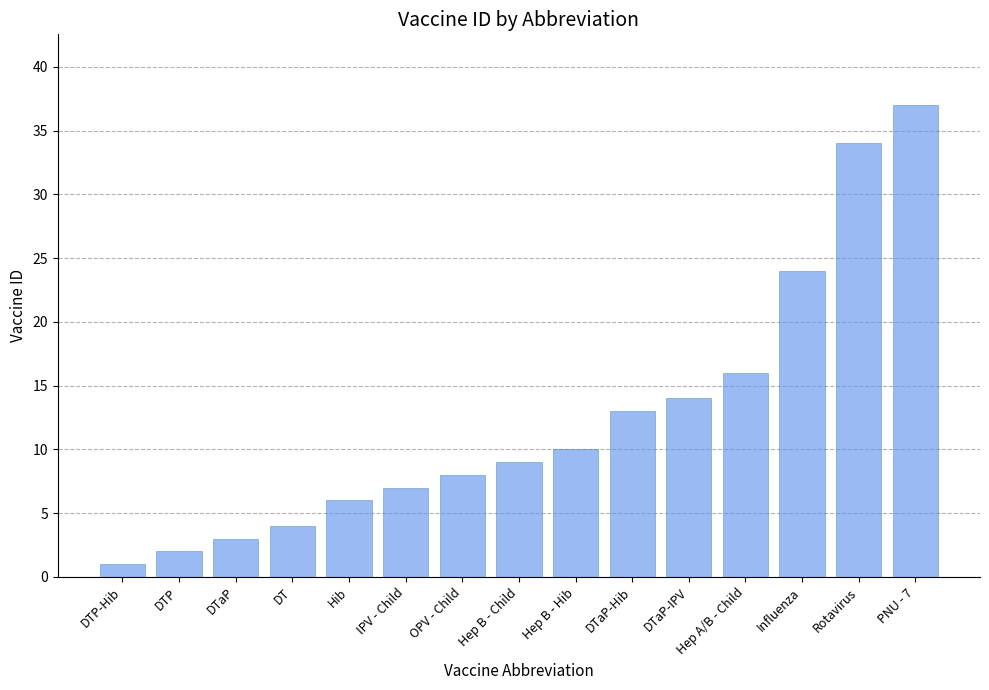

Rank the categories by value from lowest to highest.

DTP-Hib, DTP, DTaP, DT, Hib, IPV - Child, OPV - Child, Hep B - Child, Hep B - Hib, DTaP-Hib, DTaP-IPV, Hep A/B - Child, Influenza, Rotavirus, PNU - 7